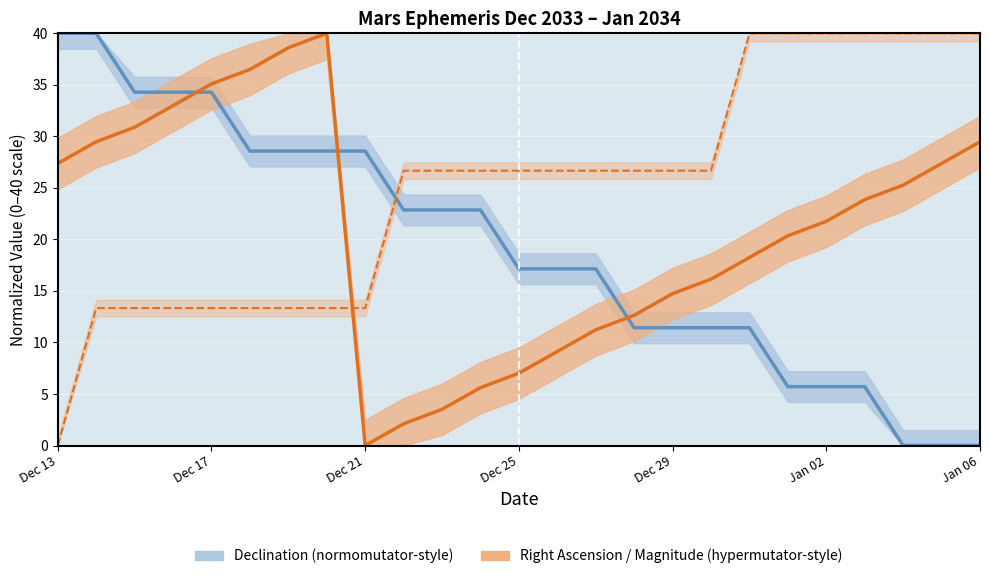

At Dec 17, list the series in order from largest to smallest.

Right Ascension (min), Declination (deg, abs), Approx Magnitude